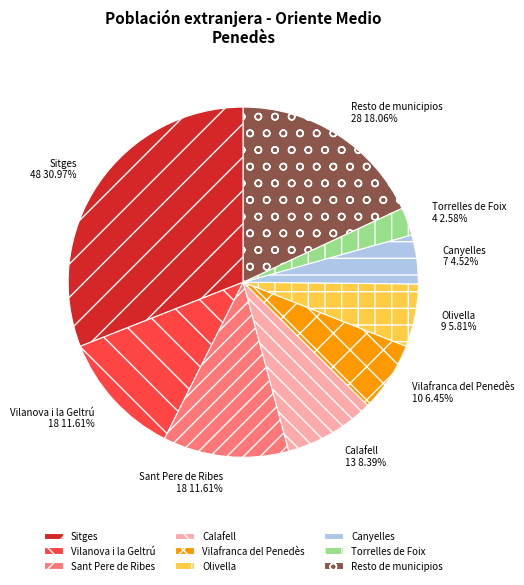

The Sitges slice represents 19% of the pie. True or false?

False